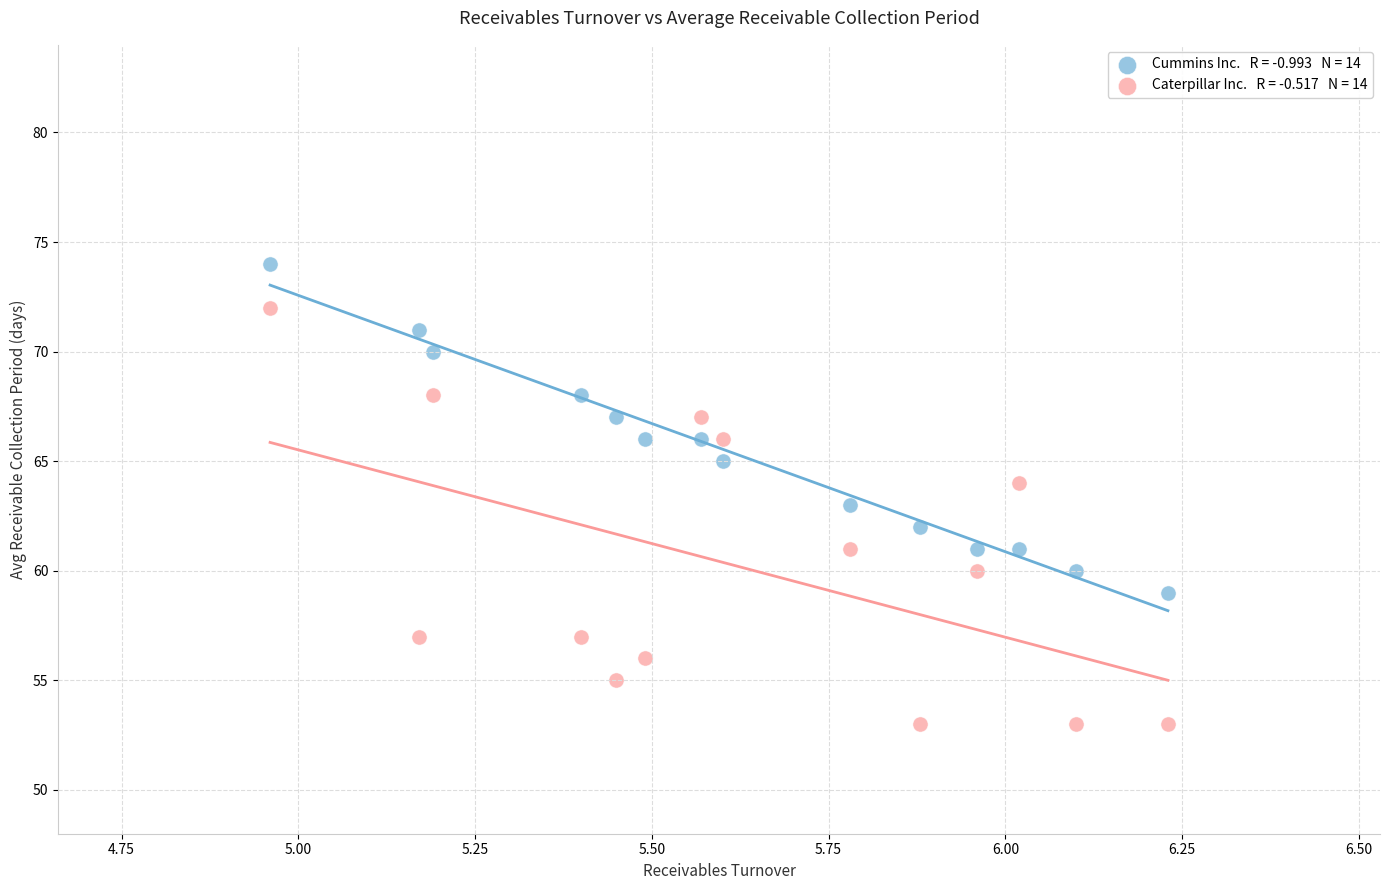

Across all data points, what is the range of Y values (max minus min)?

21